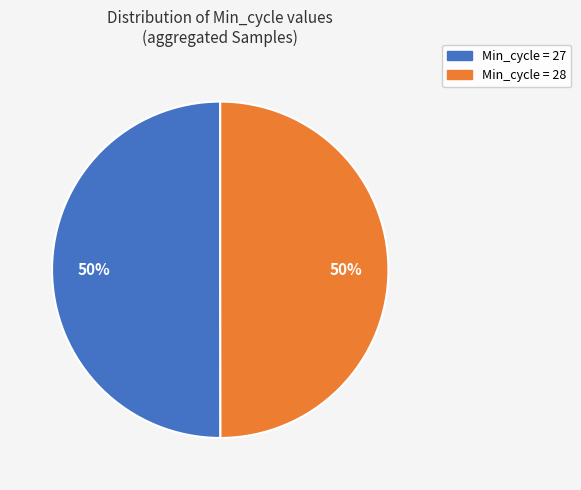

To the nearest percent, what is the average slice percentage?

50%